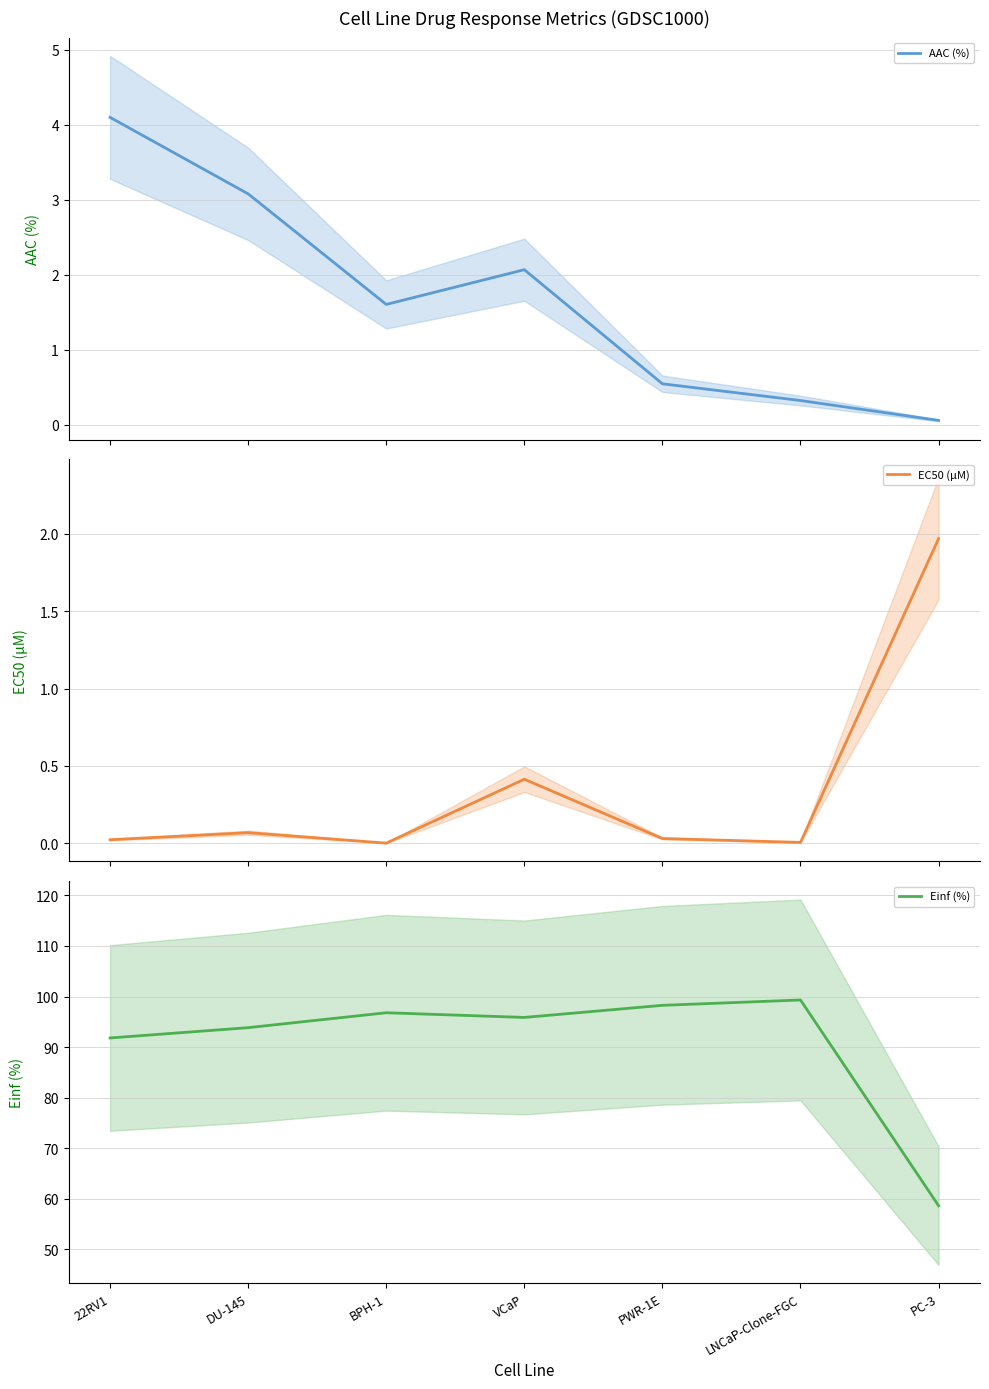

Rank the series at LNCaP-Clone-FGC from highest to lowest value.

Einf (%), AAC (%), EC50 (µM)